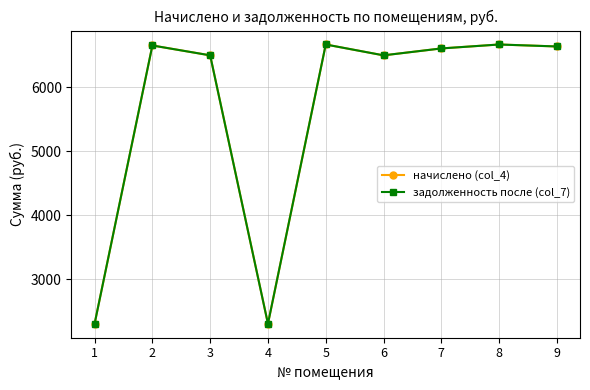

List the series in order of their peak value, lowest first.

начислено (col_4), задолженность после (col_7)